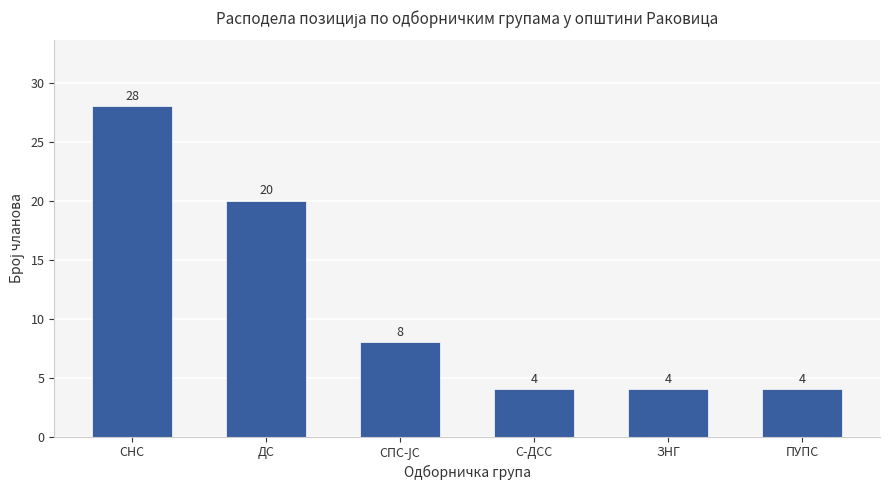

How many values are below 8?

3